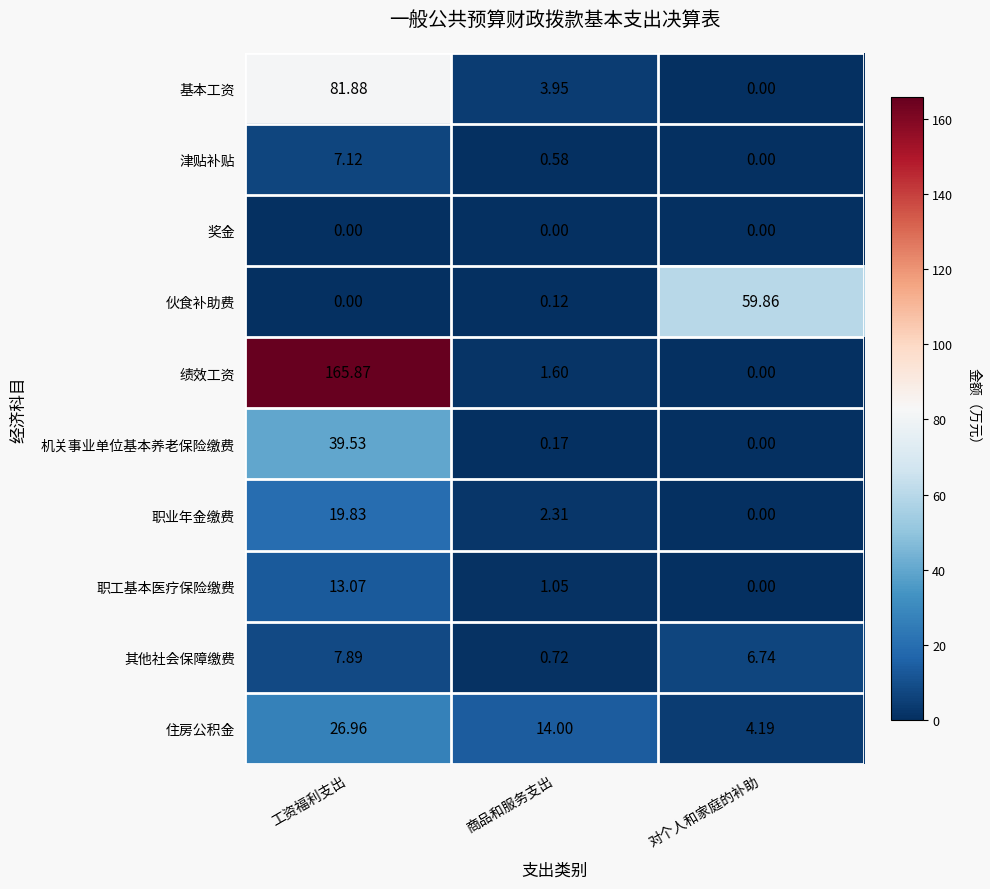

Which series has the largest total across all categories?

绩效工资